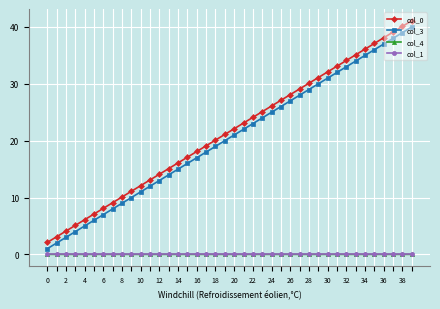

Which series has the largest range (max minus min)?

col_3